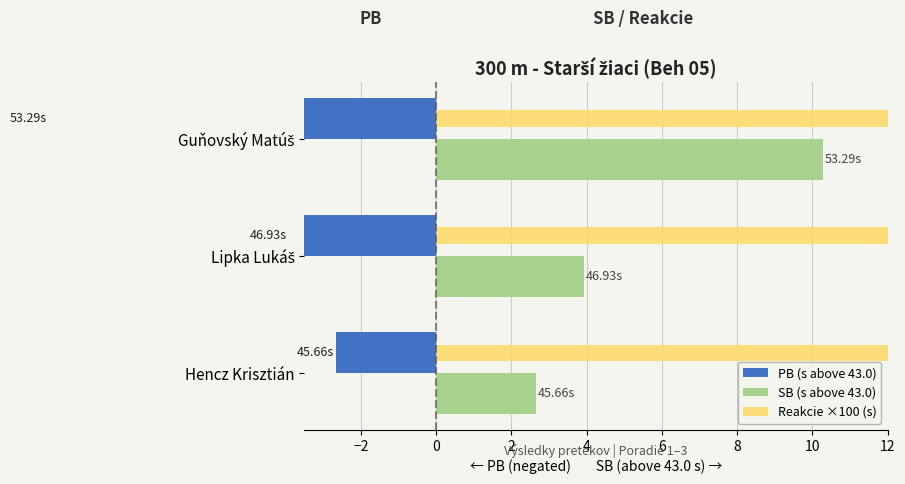

Reading right to left, list all the values displayed in this chart.

PB (s above 43.0): -10.3	-3.9	-2.7
SB (s above 43.0): 10.3	3.9	2.7
Reakcie ×100 (s): 25.6	31.5	35.4